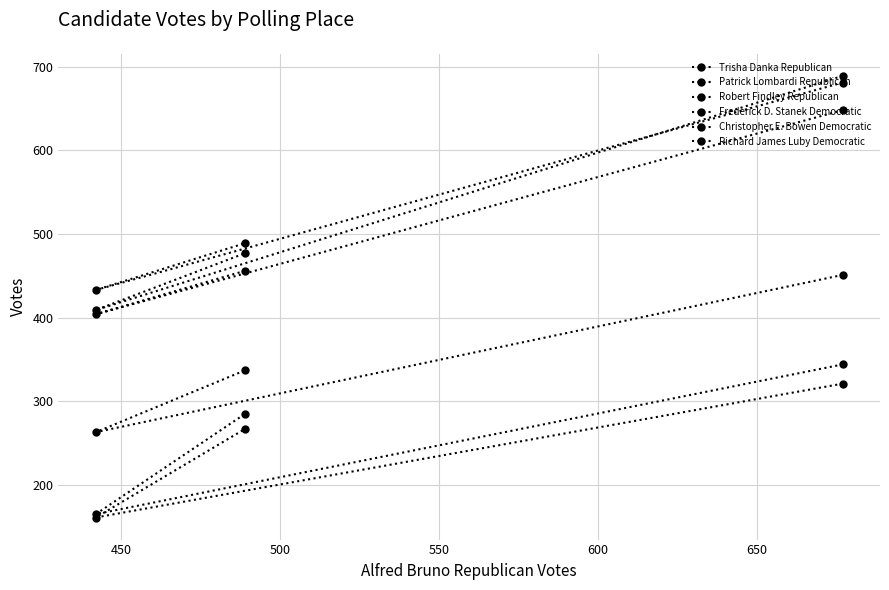

What is the sum of the Frederick D. Stanek Democratic values at 450 and 500?

600